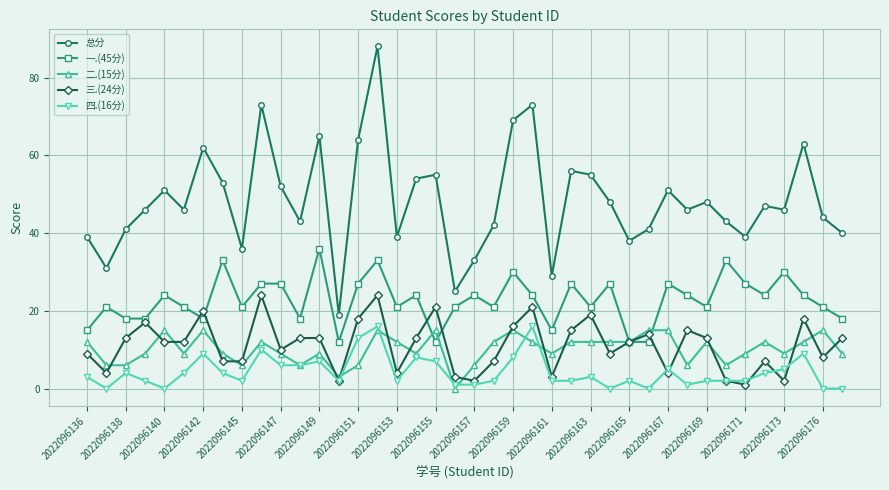

Which series has the widest spread of values?

总分